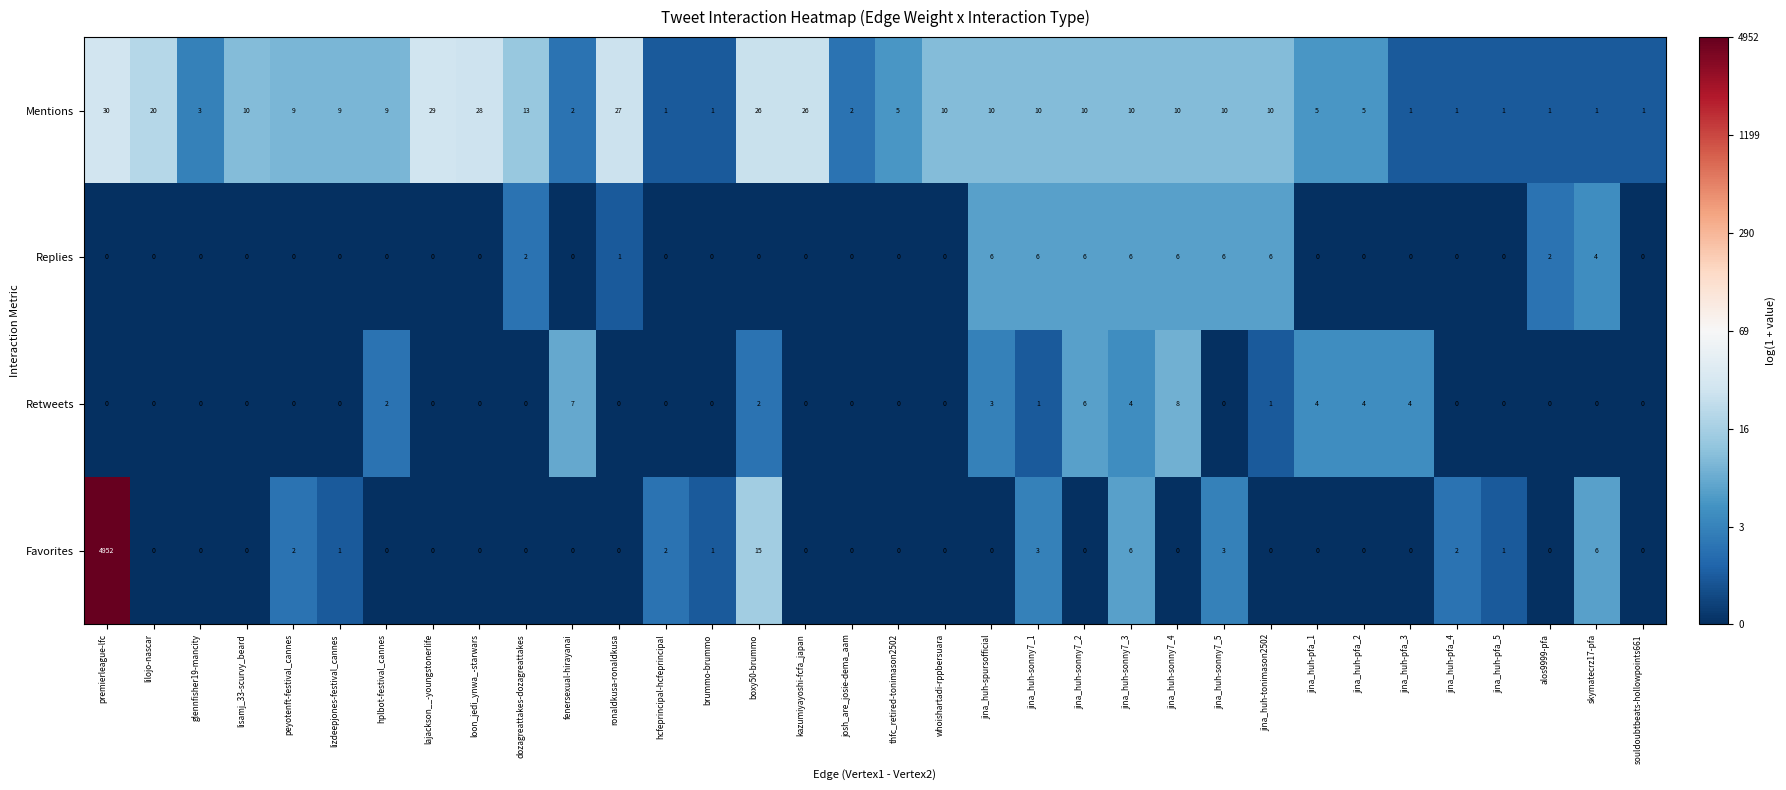

Read the Replies value at skymatecrz17-pfa.

4